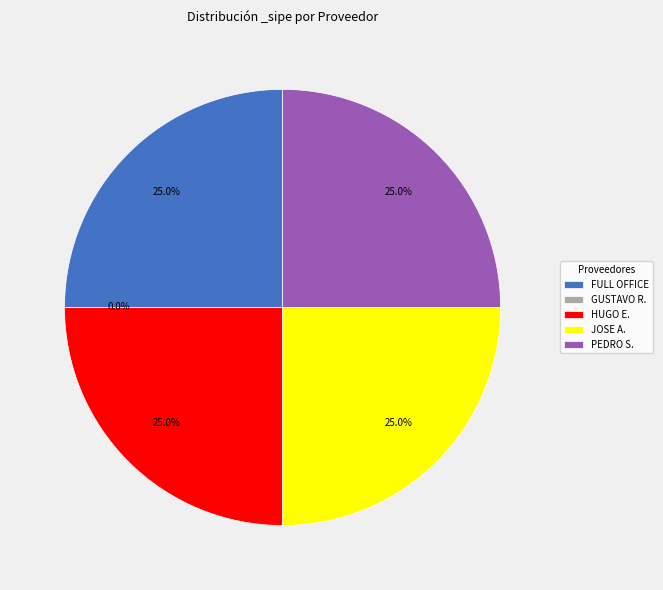

Is it true that PEDRO SERGIO FLECHA is 25% of the pie?

True